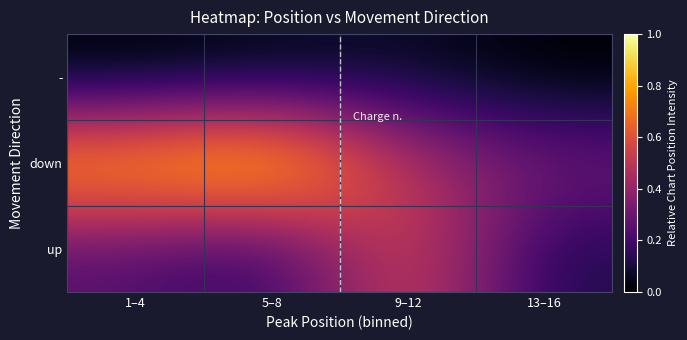

Rank the series at 9–12 from highest to lowest value.

up, down, -